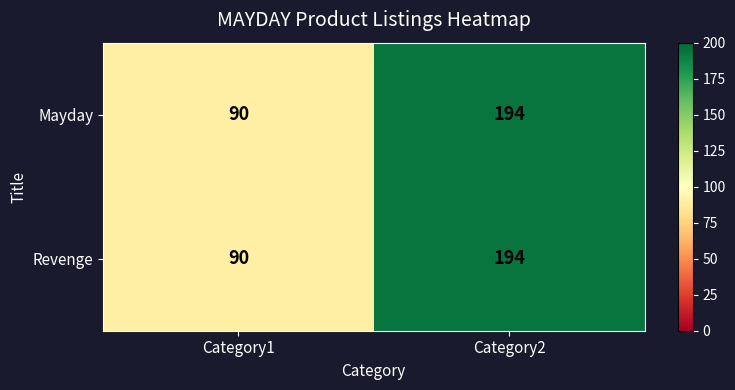

Reading left to right, transcribe all the data shown in this chart.

Mayday: 90	194
Revenge: 90	194